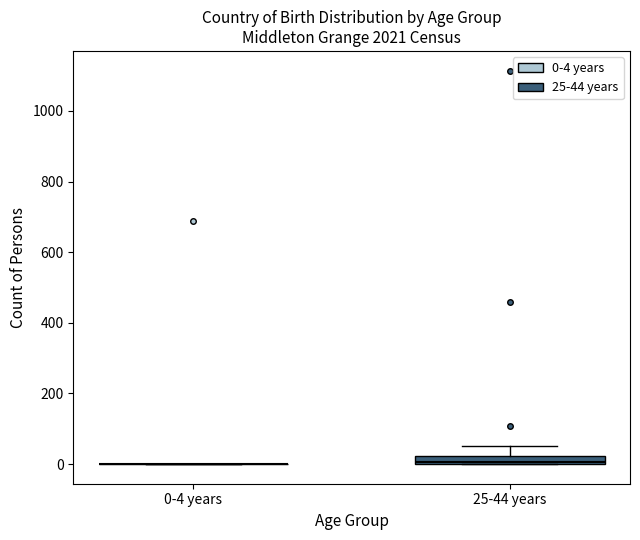

Where is the lower edge of the box for 25-44 years on the y-axis? The values are not printed on the chart, so give them approximately, as read against the axis.

0